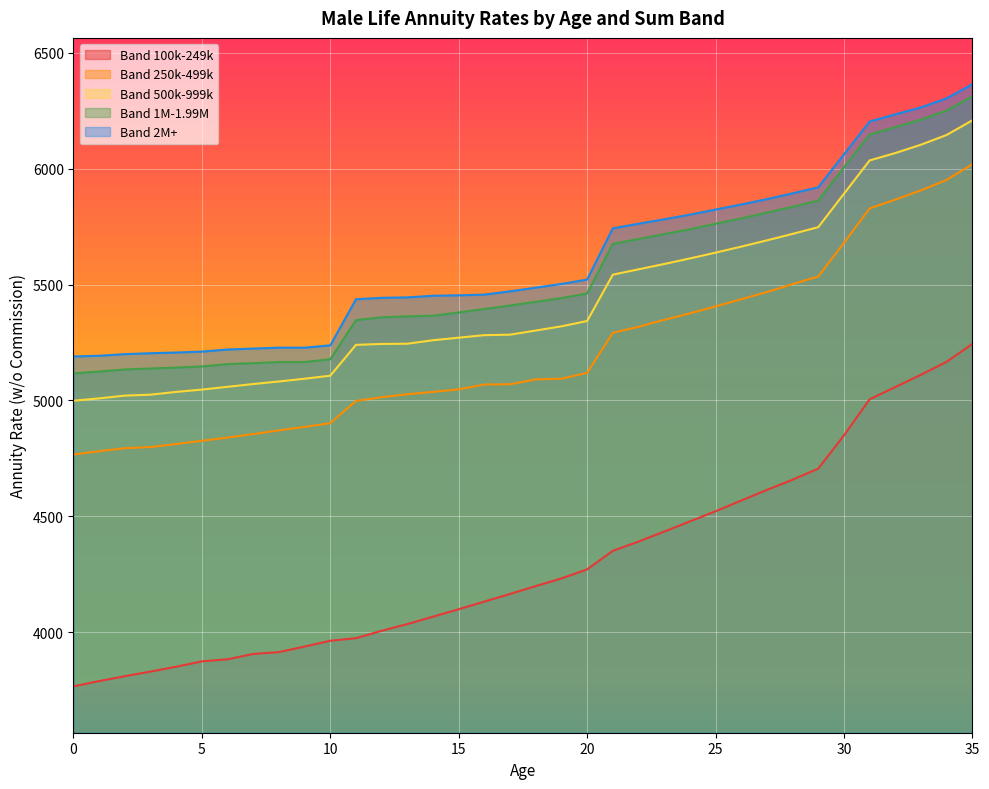

What are all the series names shown in the legend?

Band 100k-249k, Band 250k-499k, Band 500k-999k, Band 1M-1.99M, Band 2M+